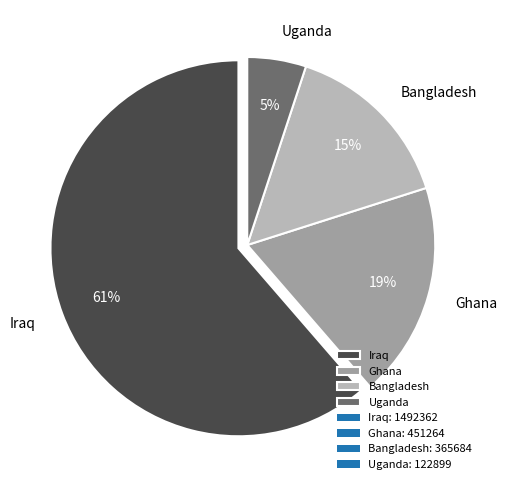

To the nearest percent, what is the difference between the largest and smallest slice percentages?

56%